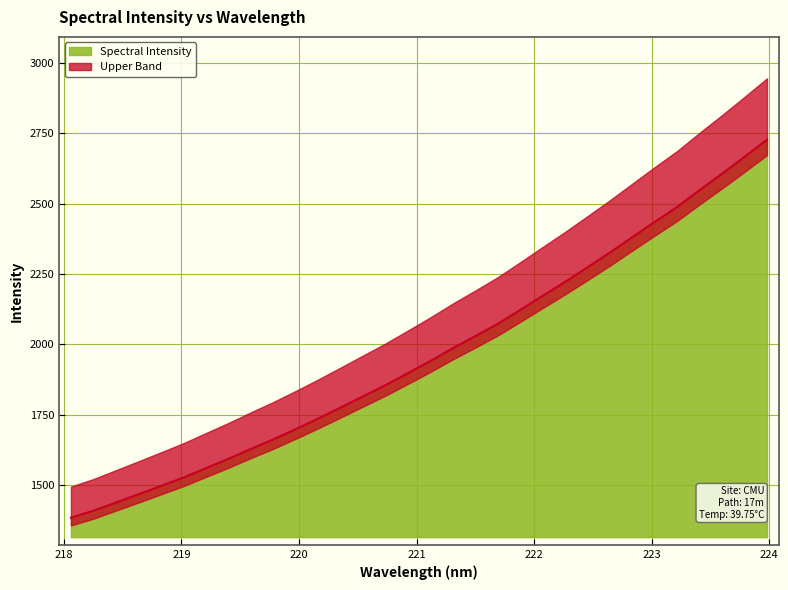

Where does the data first go above 1940?

221.1174